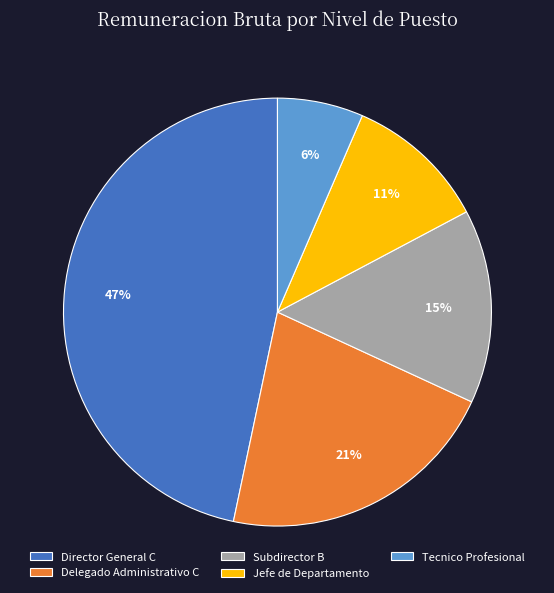

How many segments does this pie chart have?

5